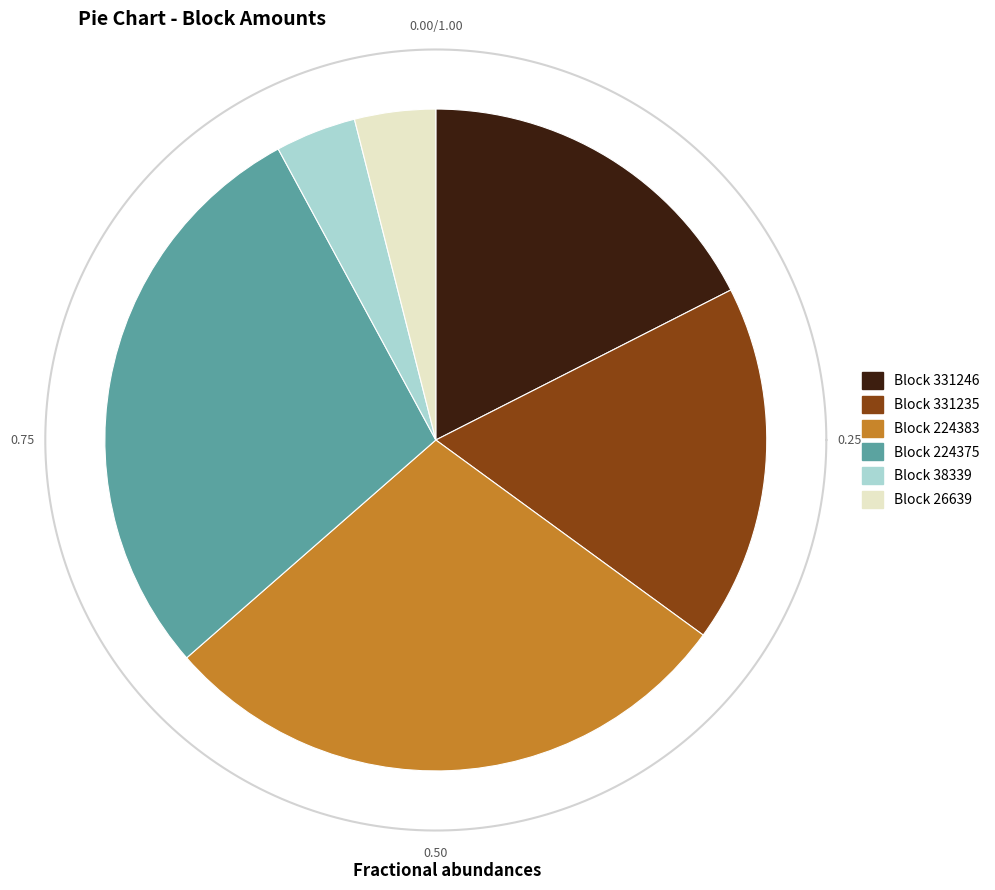

What portion of the pie excludes 26639?

96.0%